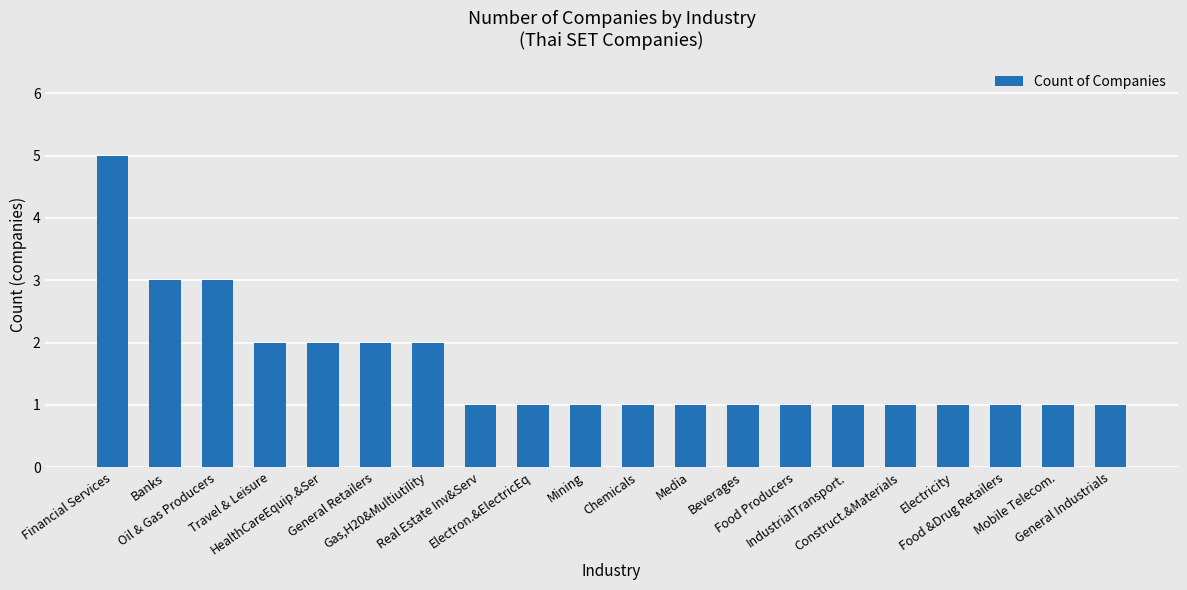

True or false: the data shows 0 at Electricity.

False